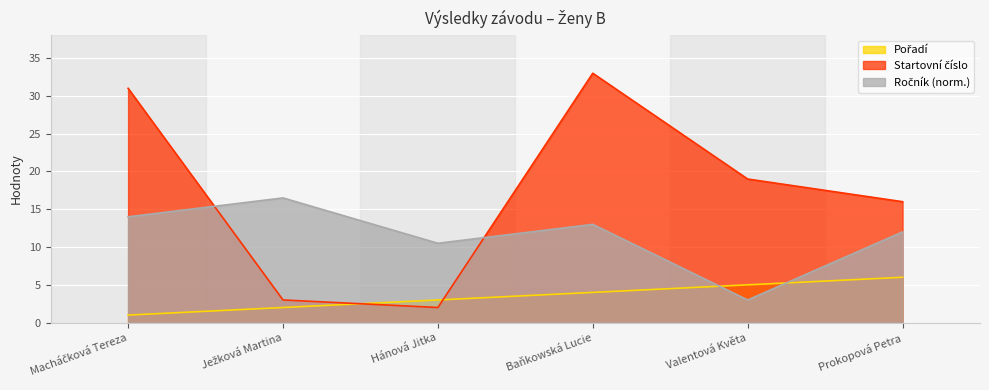

How many lines are shown in the chart?

3